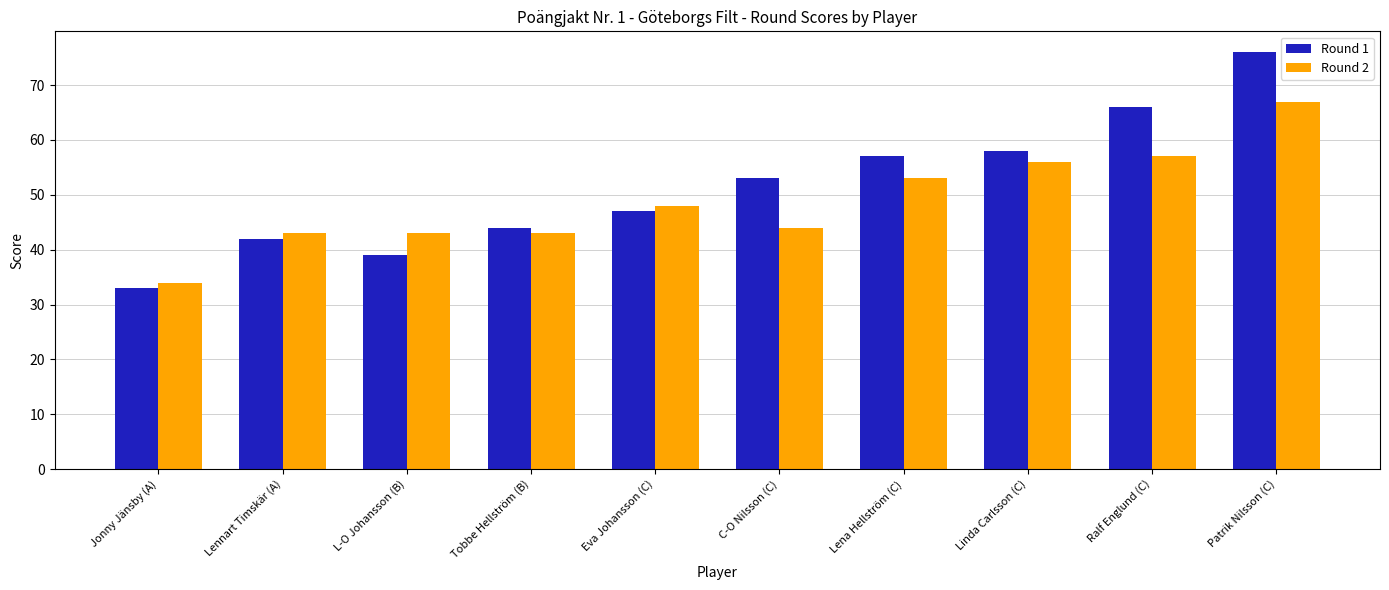

The Round 2 series shows 53 at Lena Hellström (C). True or false?

True